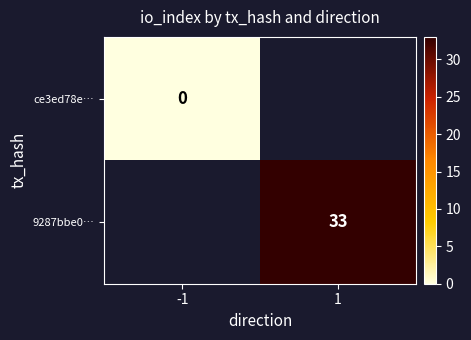

Is the value of ce3ed78e… at -1 greater than the value of 9287bbe0… at 1?

No